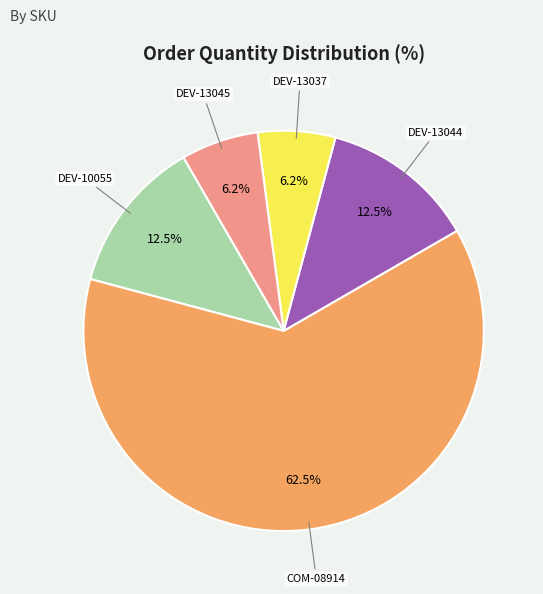

Which slice represents more than half of the pie?

COM-08914